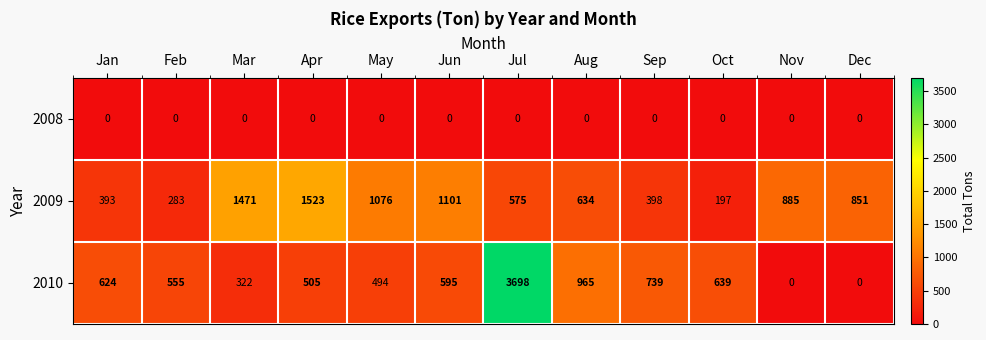

What is the difference between the highest and lowest values at Nov?

885